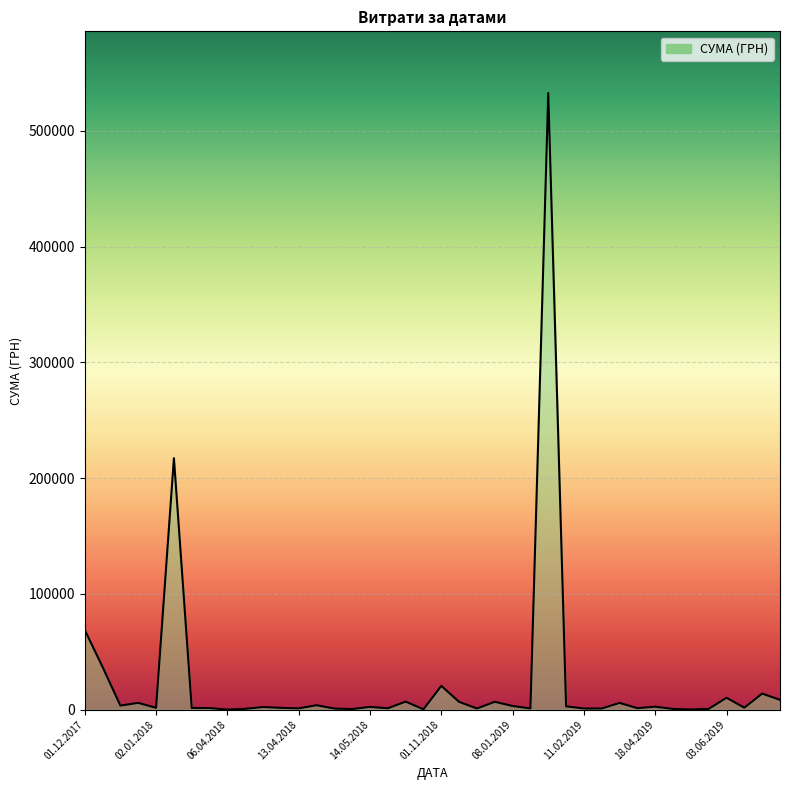

What is the greatest value displayed?

532782.7